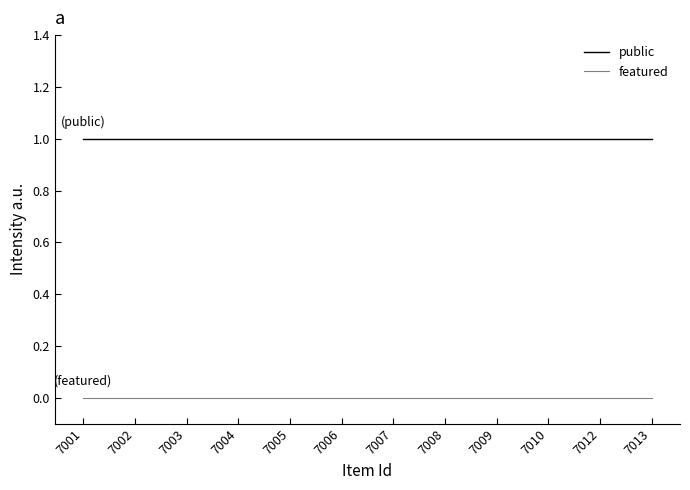

True or false: public and featured cross at least once.

False